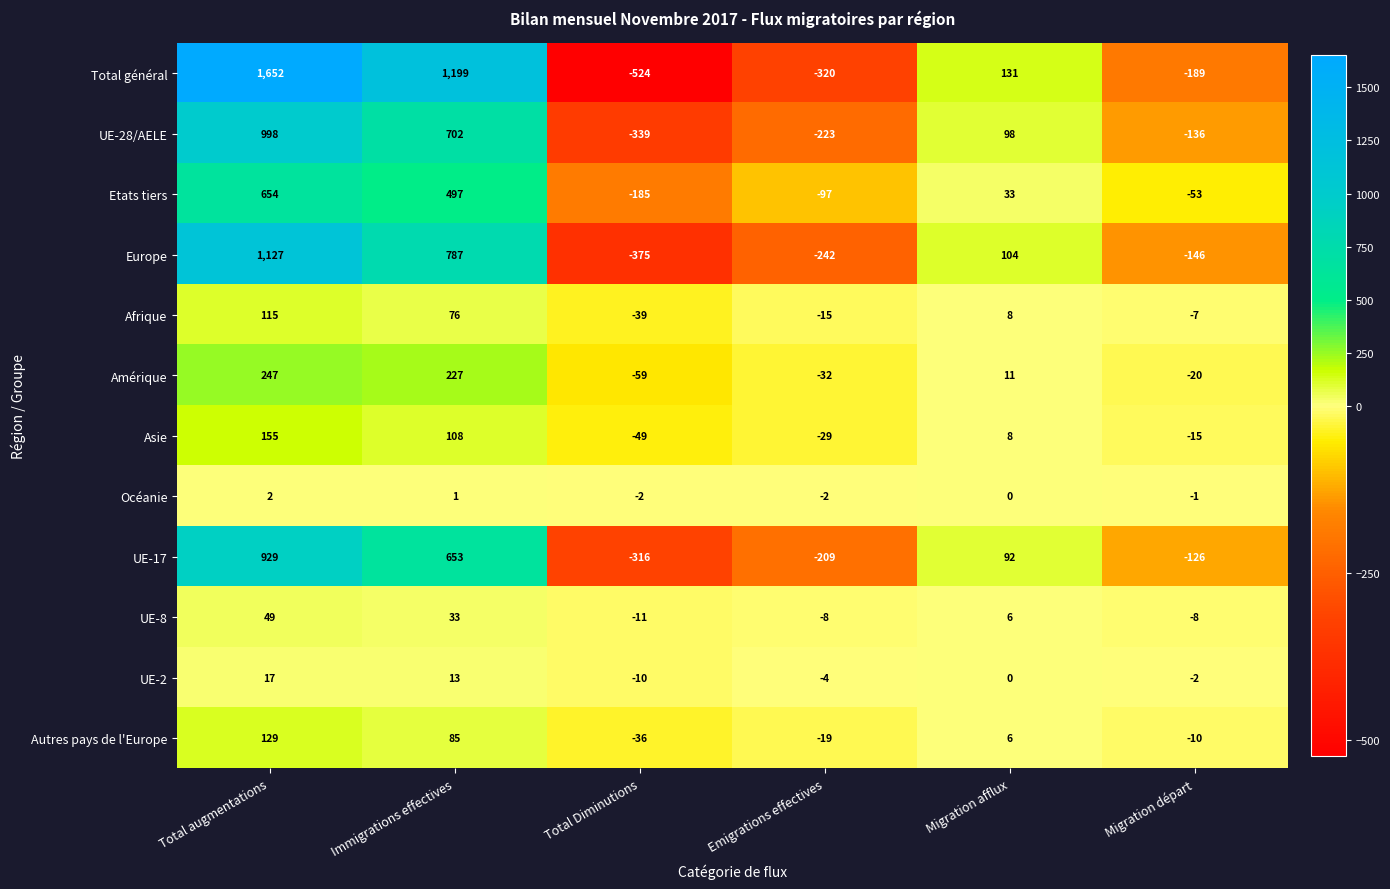

Which series has the largest total across all categories?

Total général